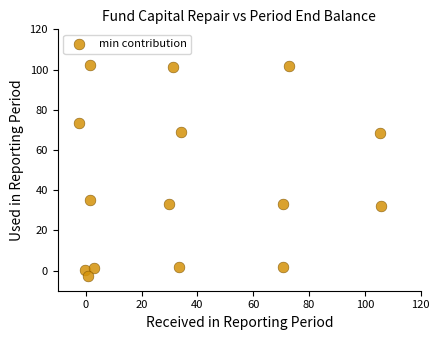

What Y value in the scatter plot is closest to 49?

35.0